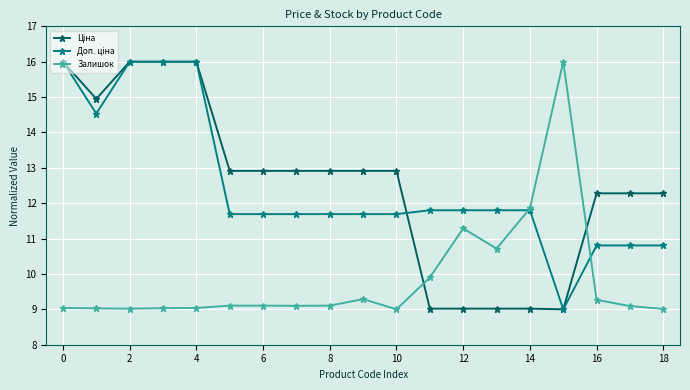

At how many categories does at least one series exceed 14?

6